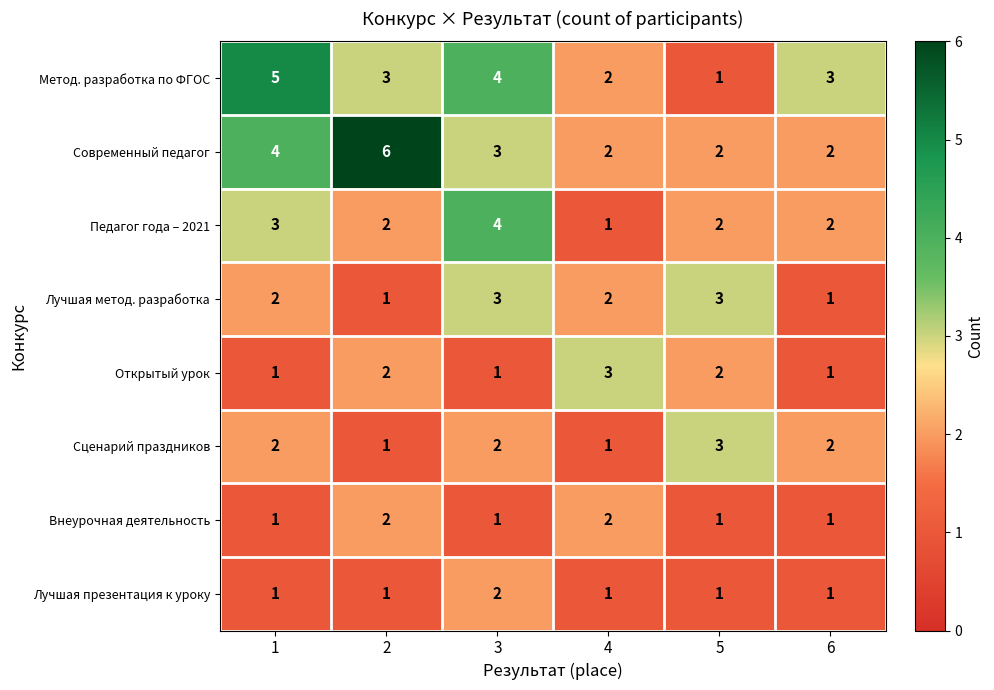

What is the greatest value displayed?

6